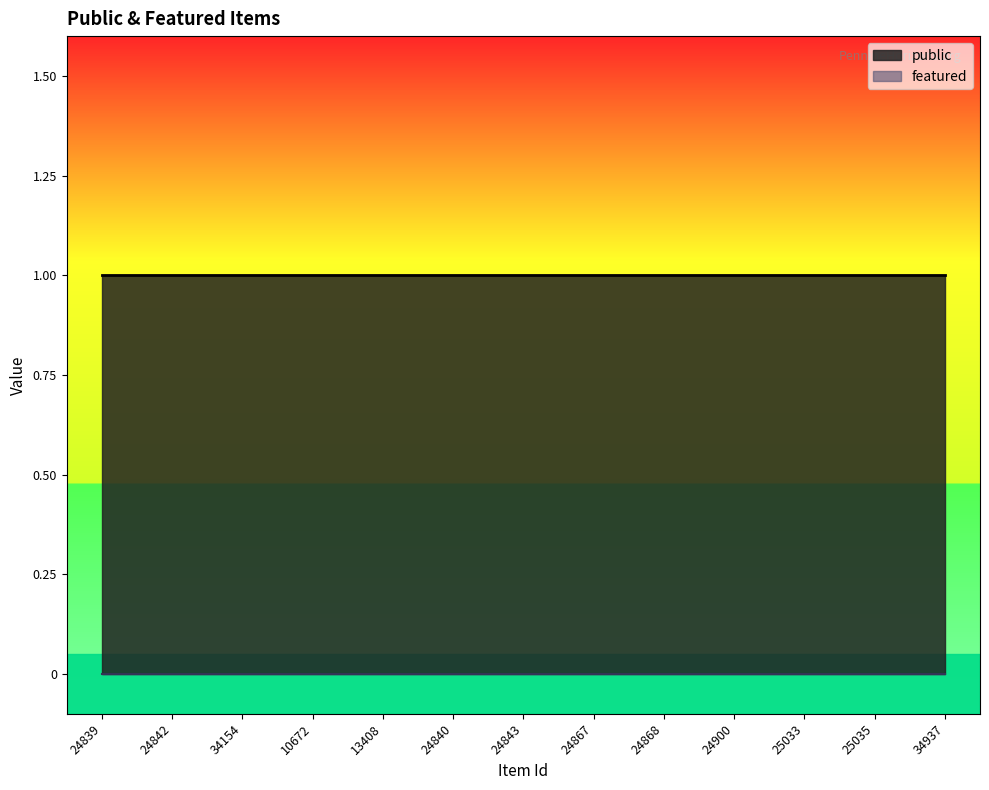

List the series in order of their overall mean, highest first.

public, featured